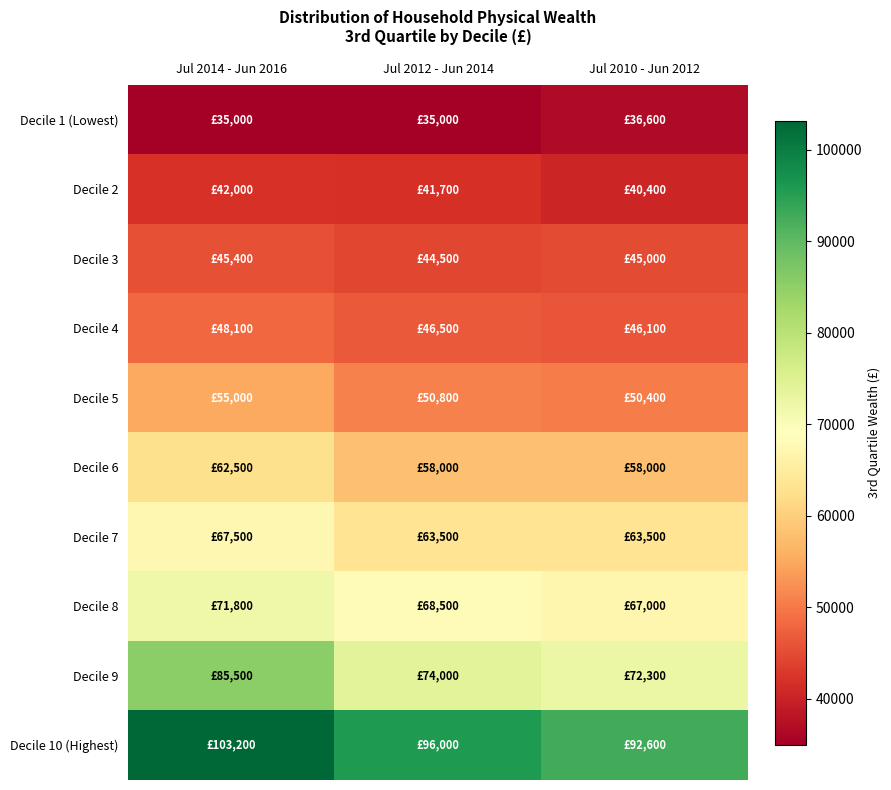

Which series has the widest spread of values?

Decile 9